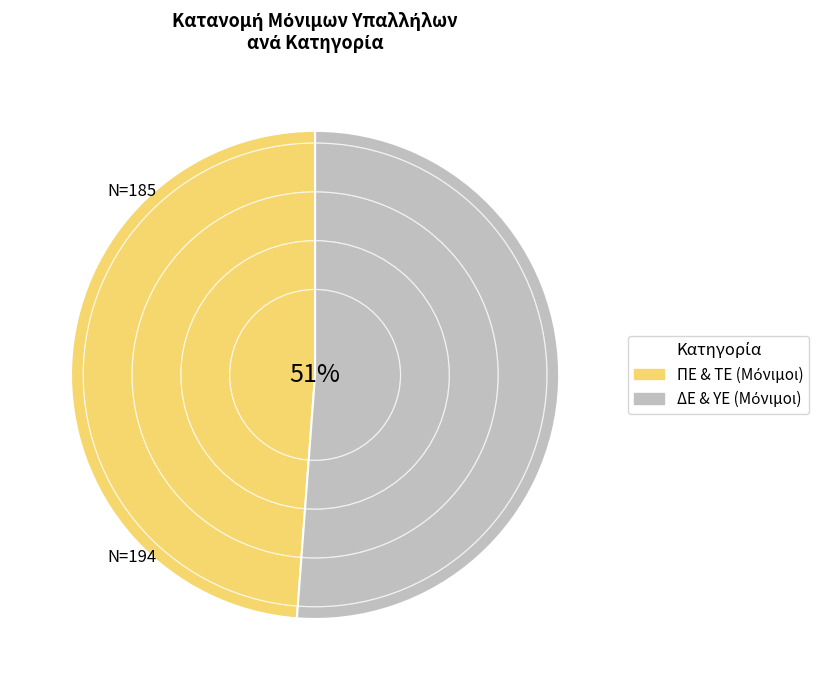

To the nearest percent, what is the average slice percentage?

50%